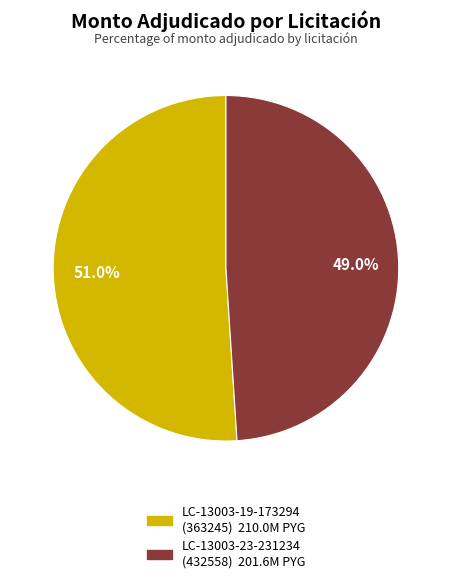

Does any single category account for the majority?

Yes